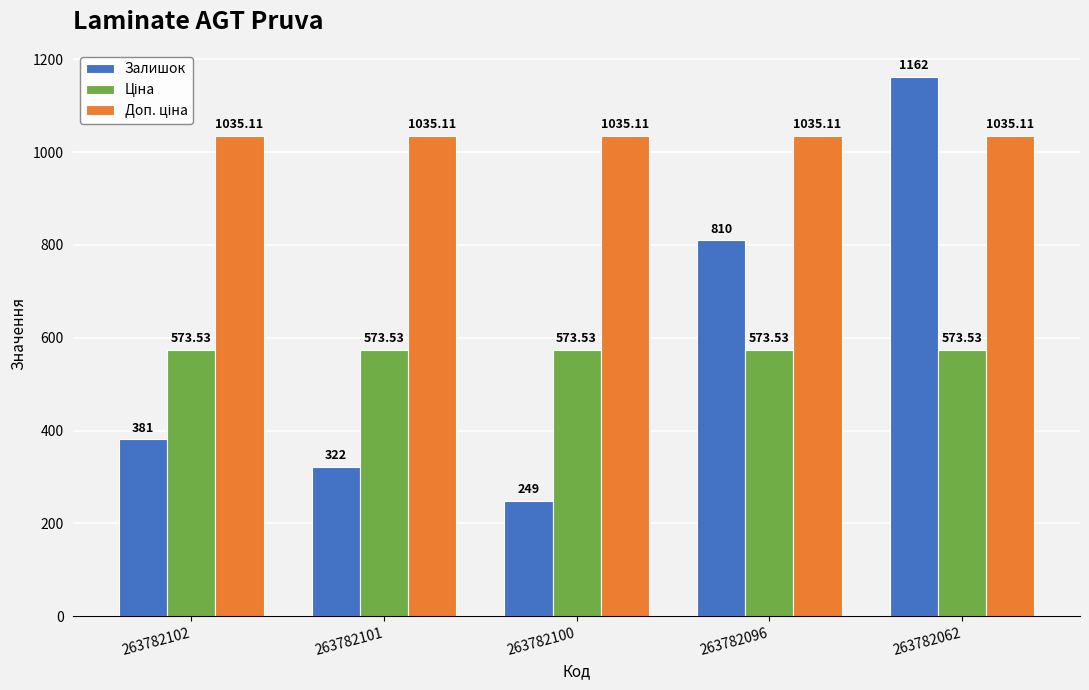

What is the total value across all series at 263782102?

1989.6